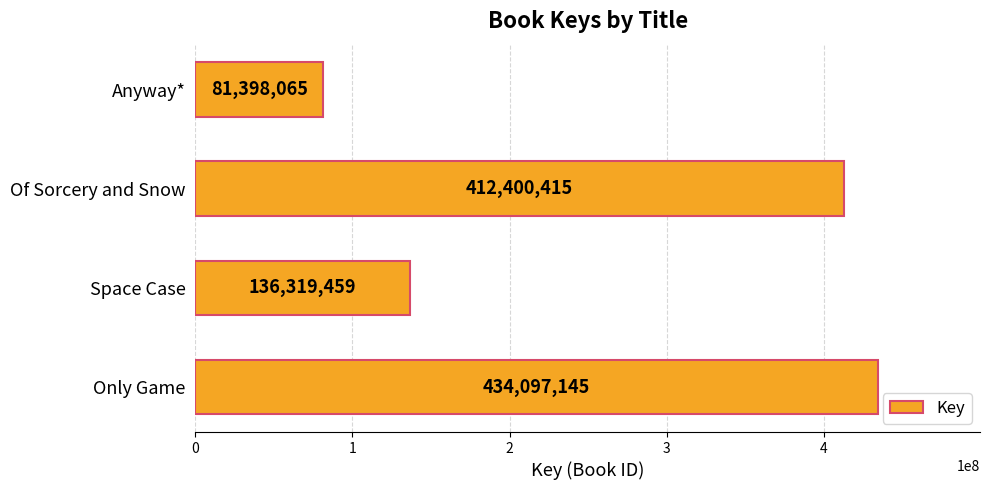

Reading top to bottom, list all the values displayed in this chart.

Anyway*=81398065	Of Sorcery and Snow=412400415	Space Case=136319459	Only Game=434097145